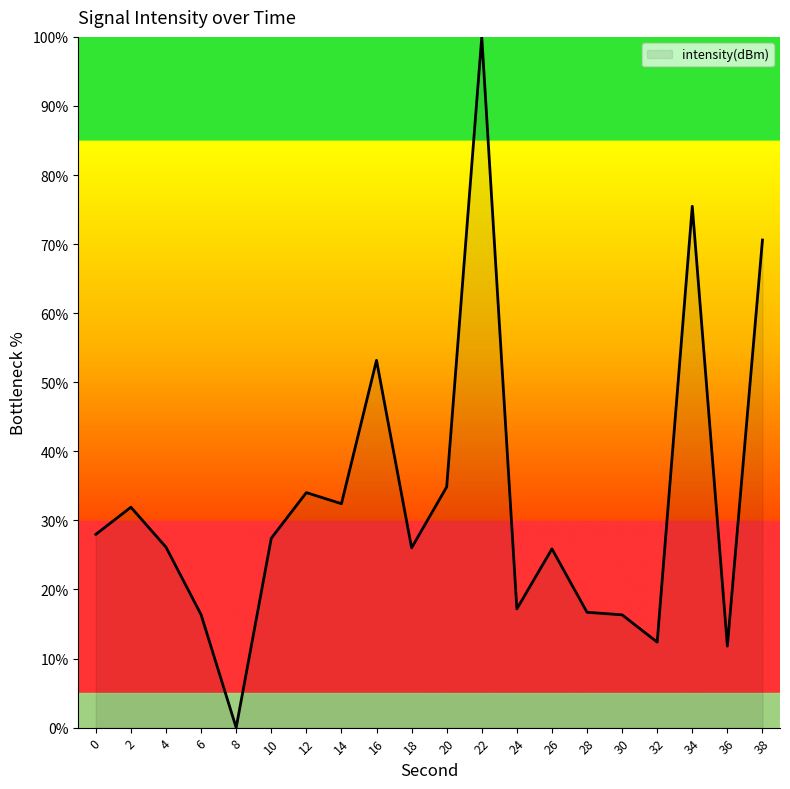

How many positive values are there?

19